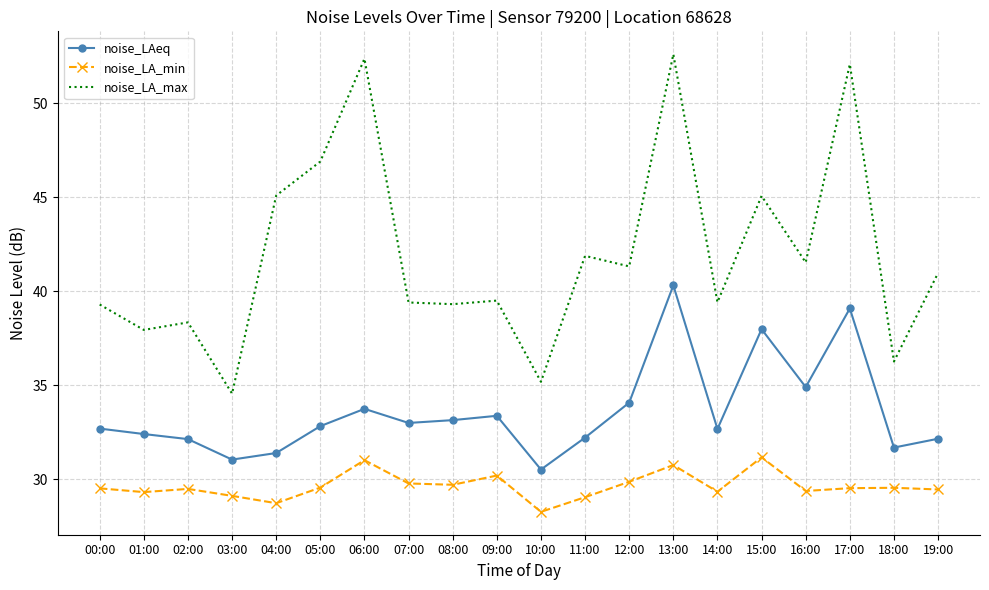

Which series has the largest total across all categories?

noise_LA_max